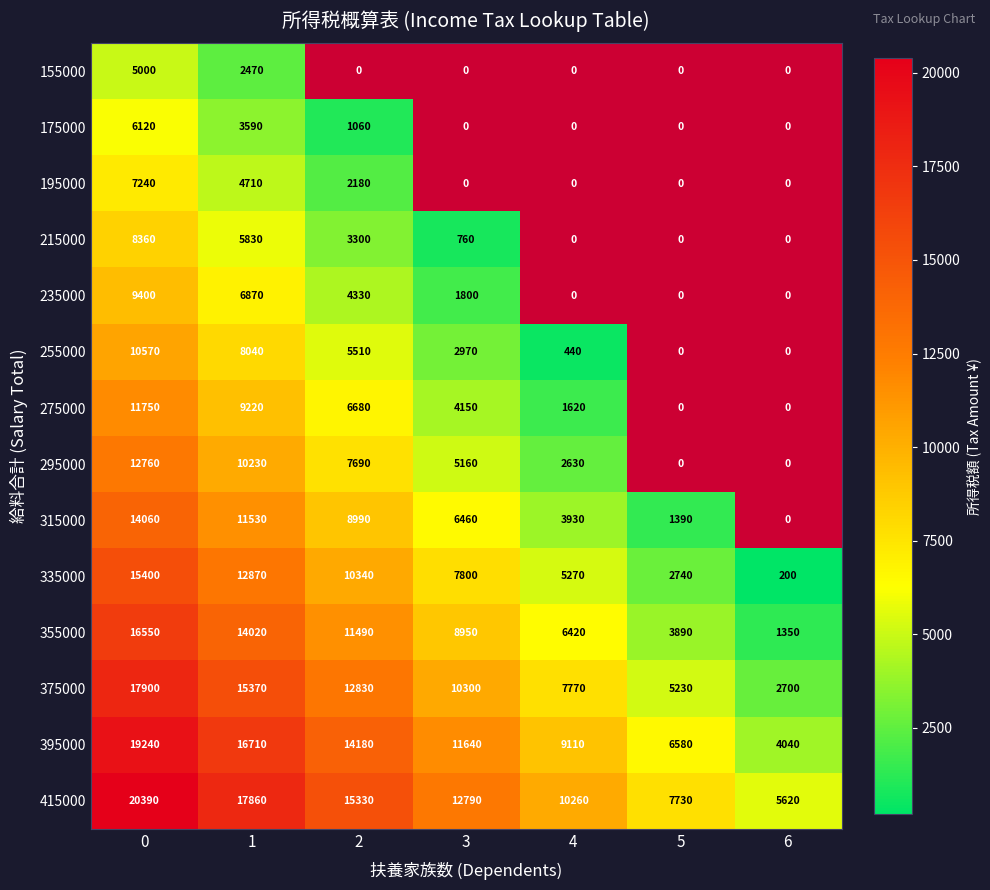

How many 375000 values are between 5230 and 15370?

5